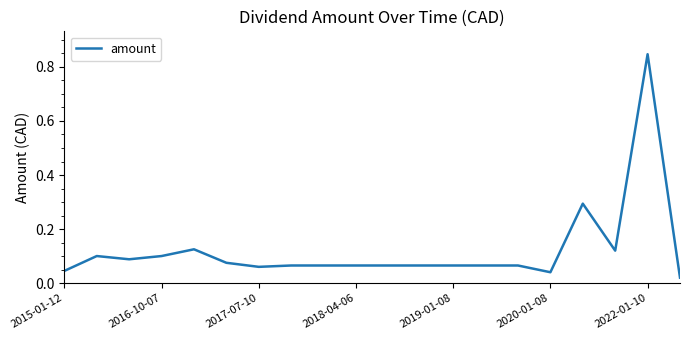

What is the average value?

0.1